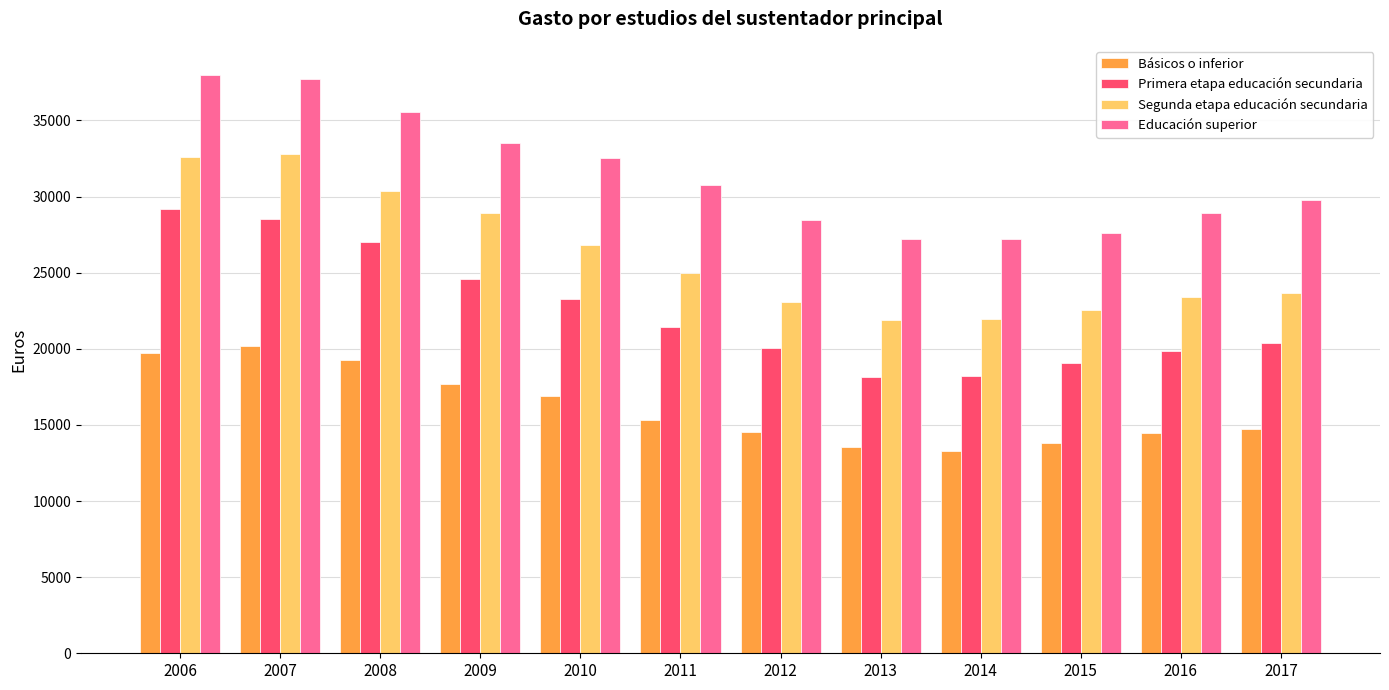

What is the spread (max minus min) of values at 2013?

13671.4